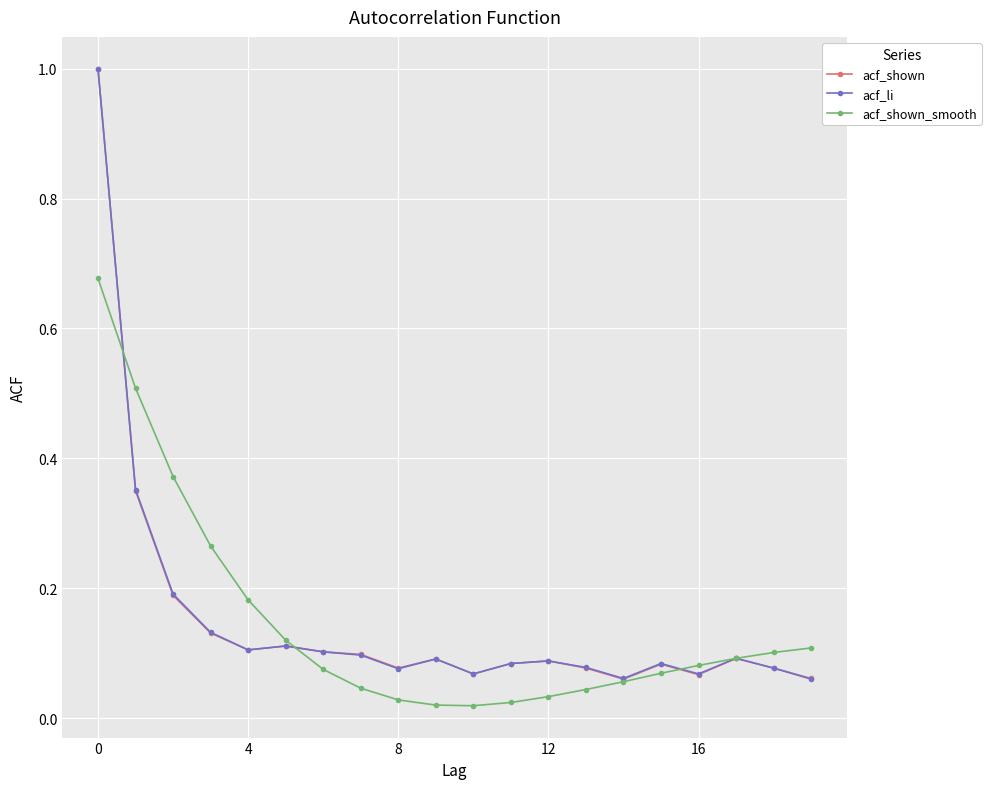

At how many categories does at least one series exceed 0?

20